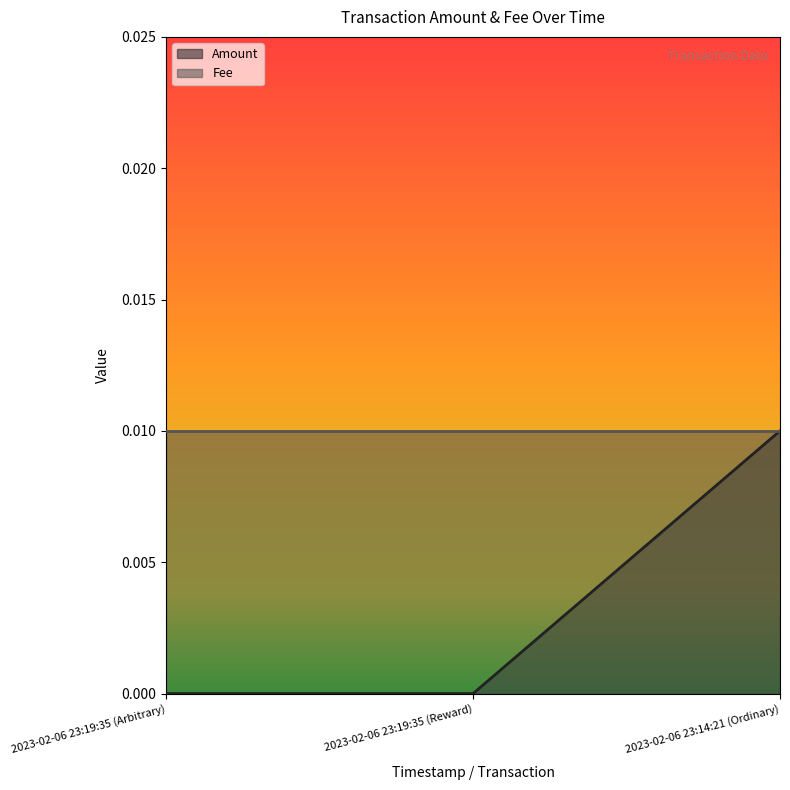

Which category has the highest value across all series?

2023-02-06 23:14:21 (Ordinary)